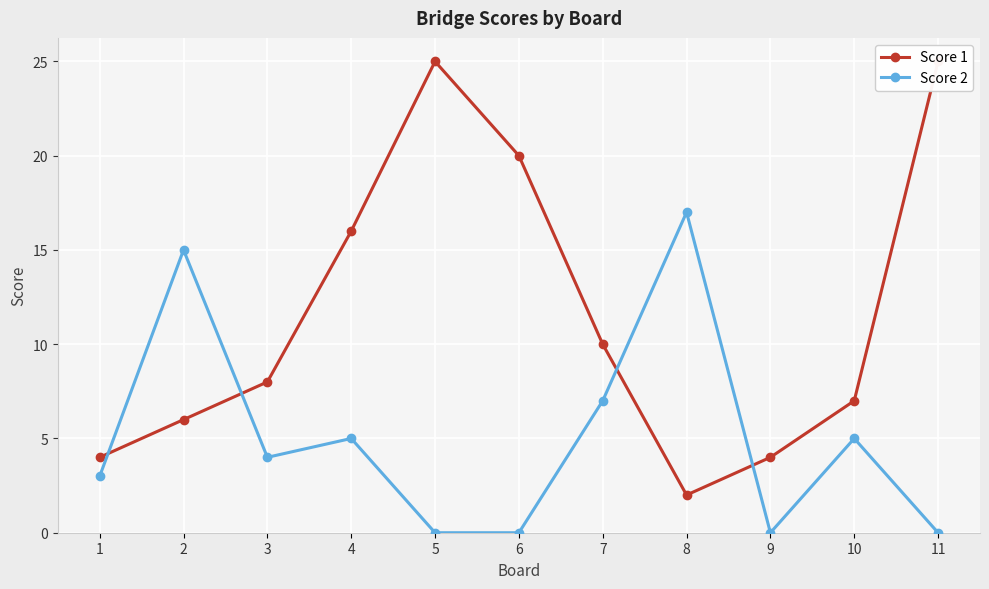

How many lines are shown in the chart?

2